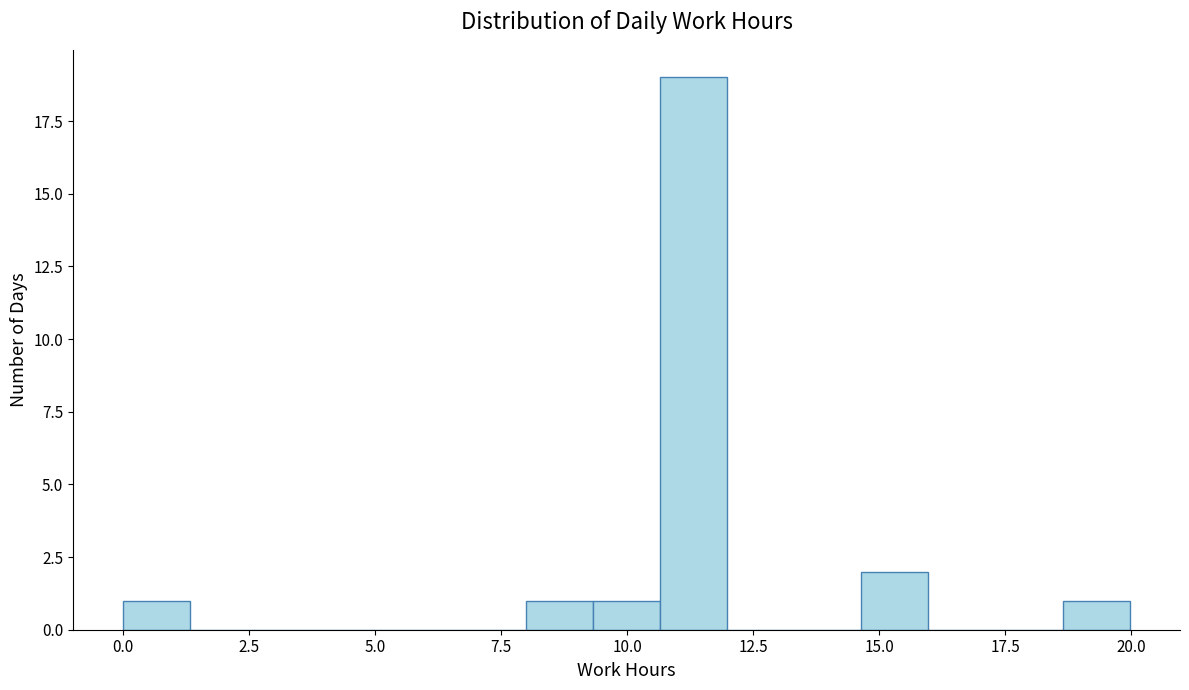

Around what value on the x-axis is the tallest bar? Give the approximate position of its centre, as read against the axis.

11.5